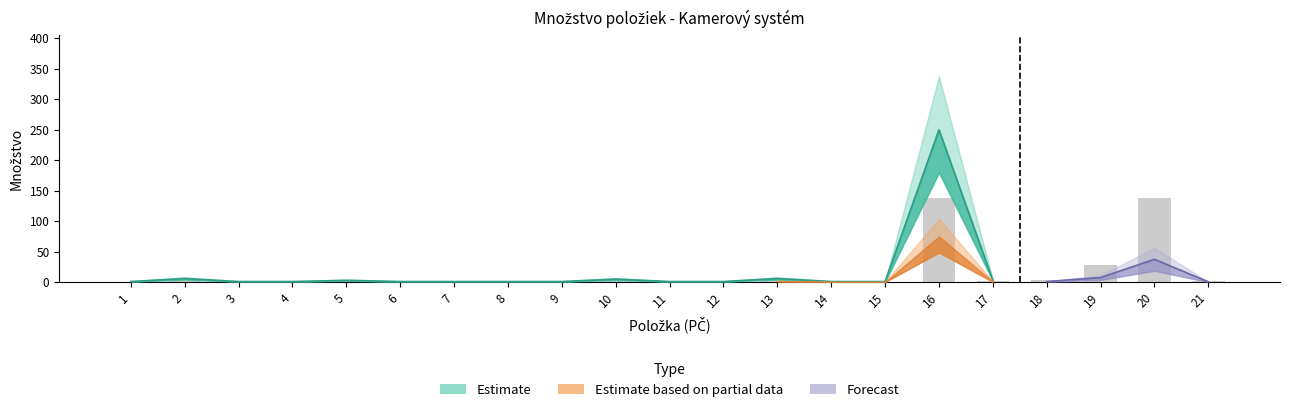

At which category is the sum across all series the highest?

16